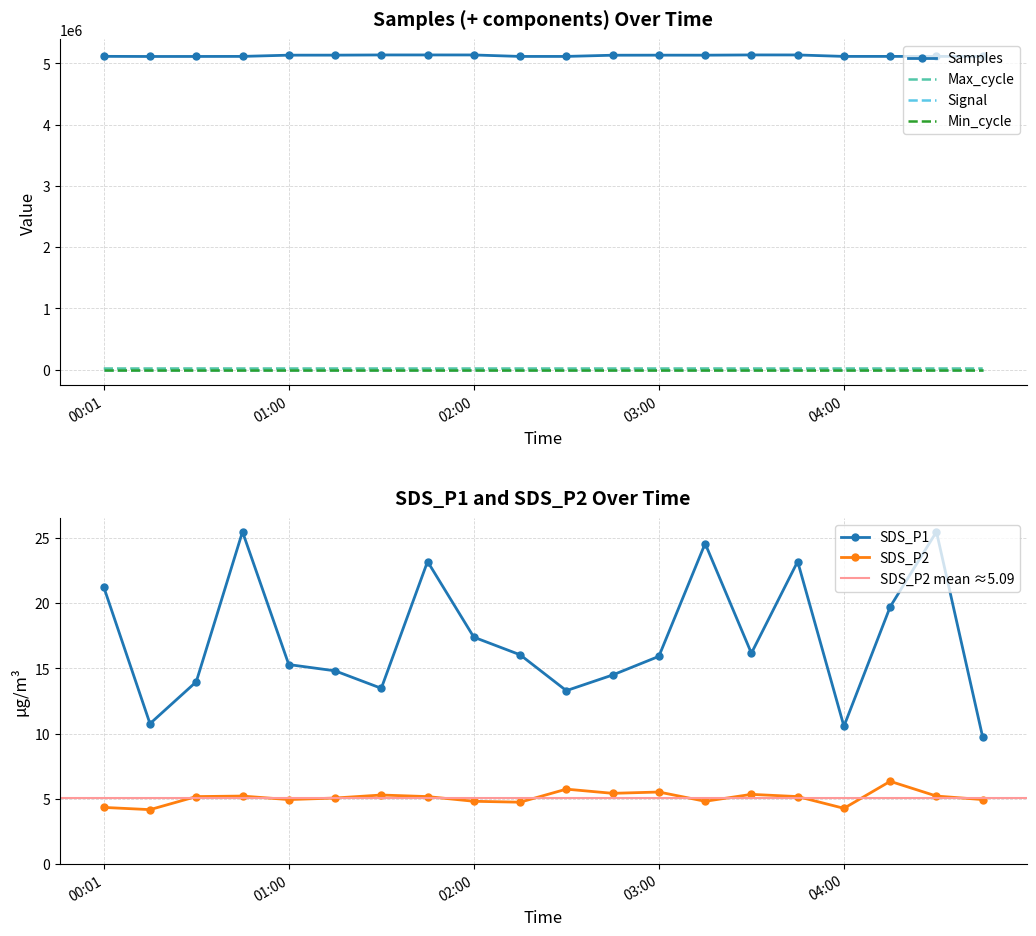

Rank the categories by SDS_P2 value from highest to lowest.

04:15, 02:30, 03:00, 02:45, 03:30, 01:30, 00:45, 04:30, 00:30, 01:45, 03:45, 01:15, 01:00, 04:45, 02:00, 03:15, 02:15, 00:01, 04:00, 00:16